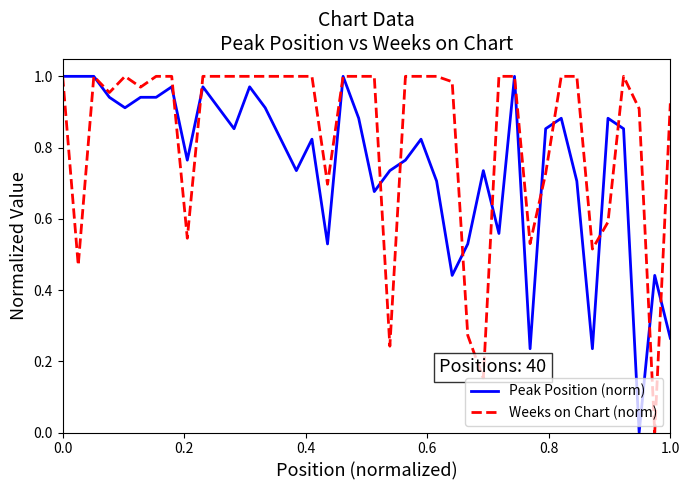

List the series in order of their overall mean, highest first.

Weeks on Chart (norm), Peak Position (norm)